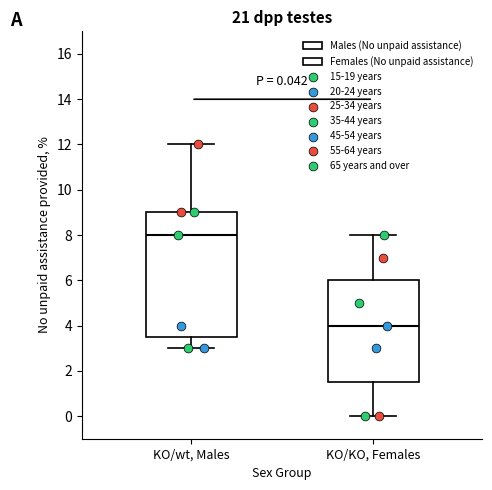

Which box has the highest median line?

KO/wt, Males